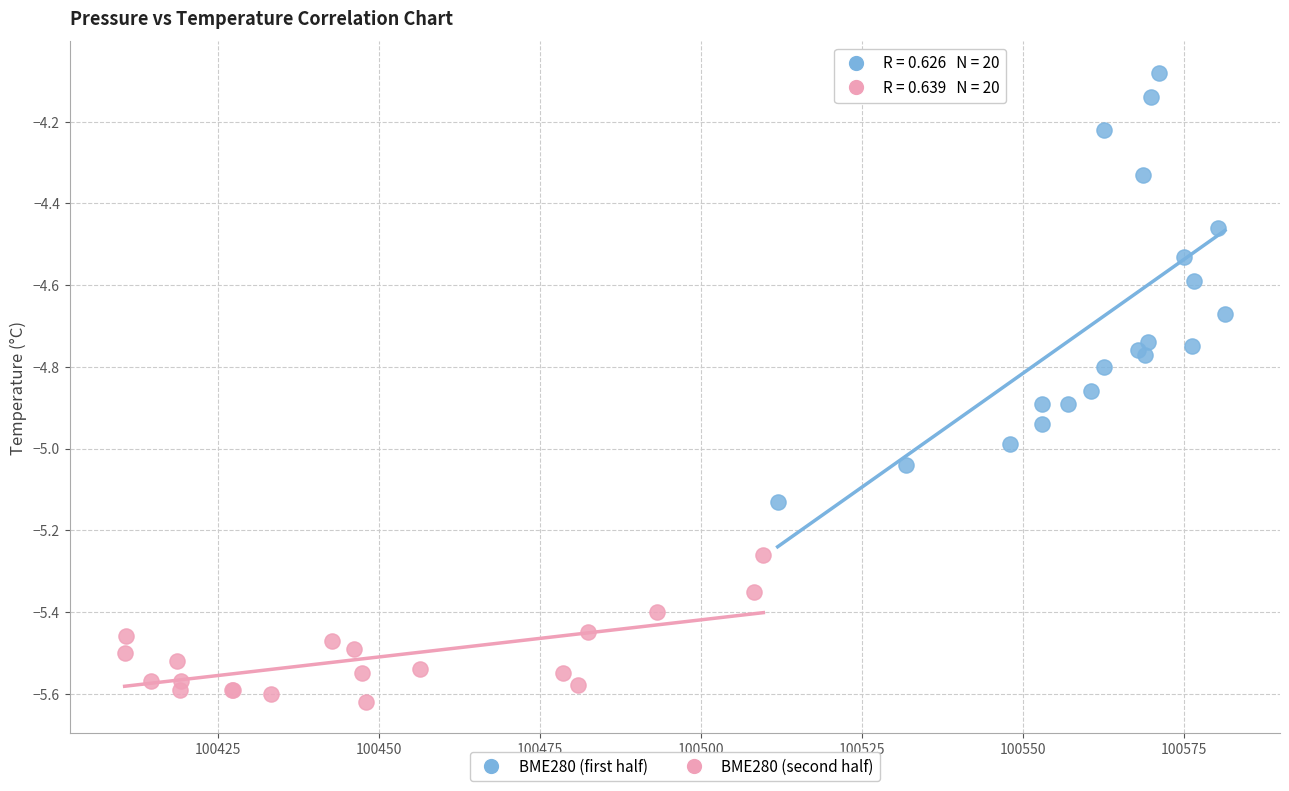

Which series has the largest Y range (max minus min)?

BME280 (first half)